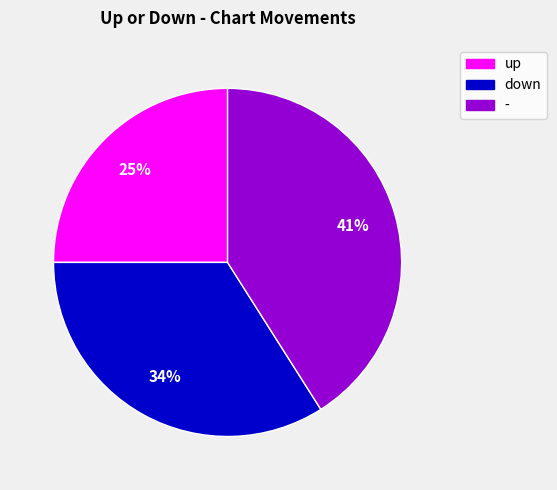

Does any single category account for the majority?

No